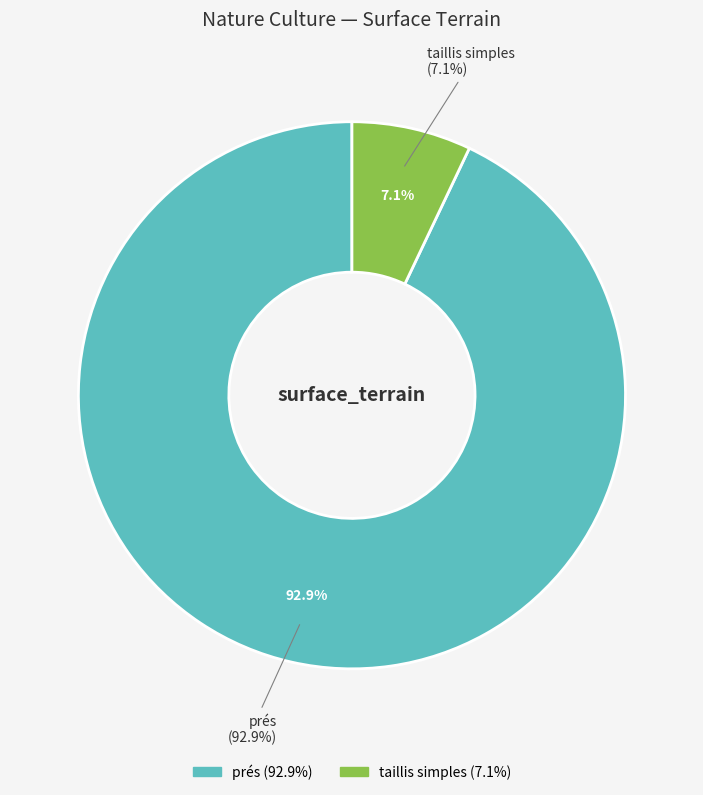

To the nearest percent, what portion does taillis simples represent?

7%